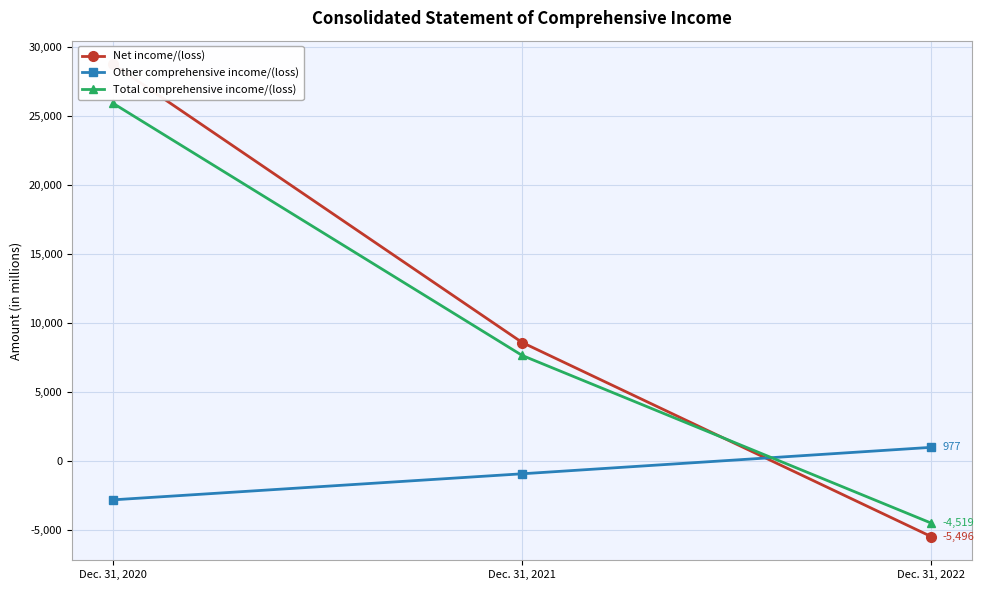

Which category has the lowest value across all series?

Dec. 31, 2022